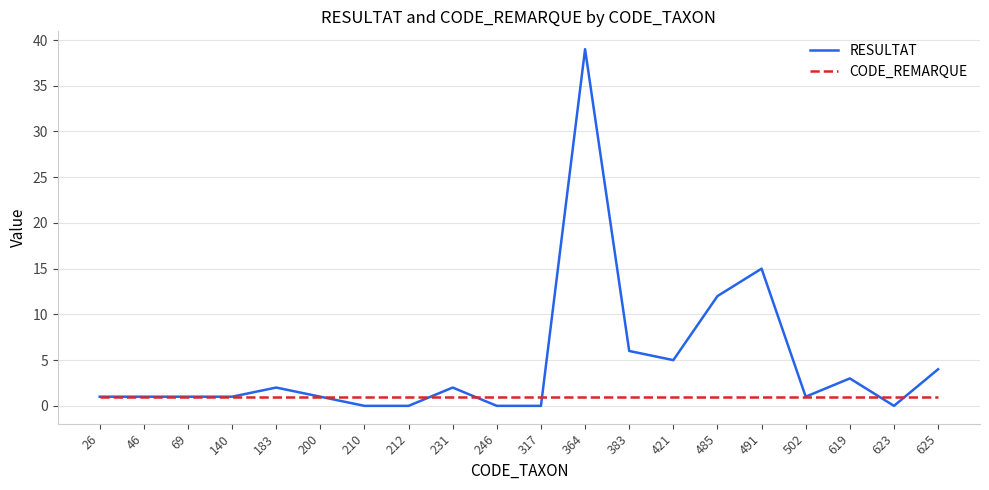

What is the difference between the highest and lowest values at 625?

3